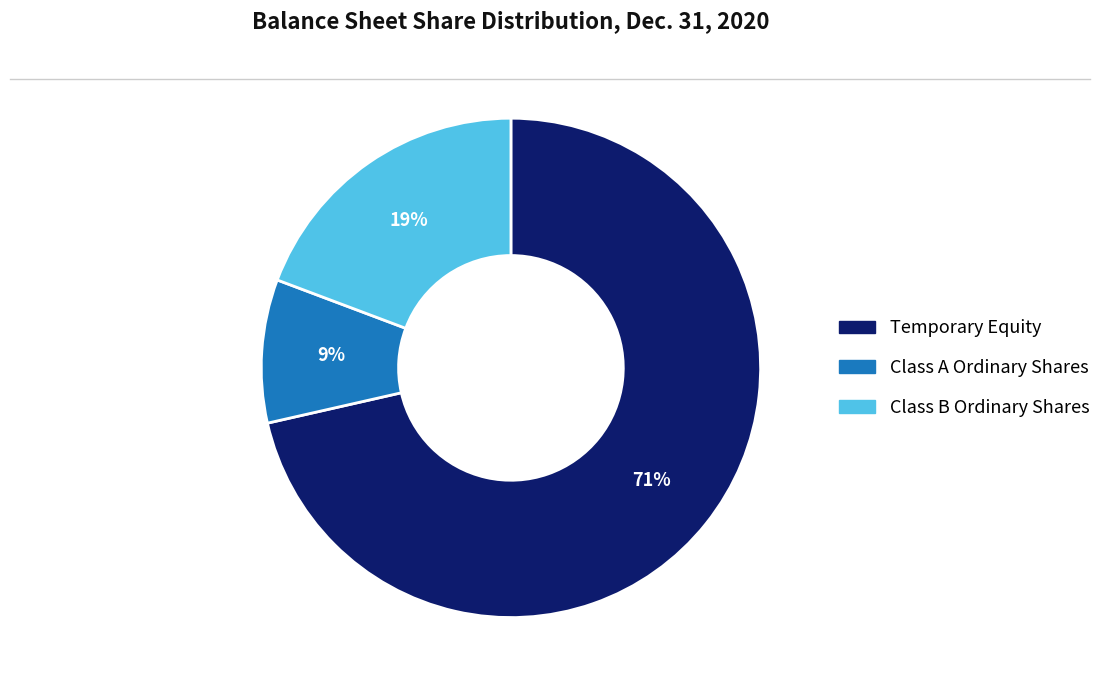

Combined, do Class B Ordinary Shares and Temporary Equity account for over 50%?

Yes